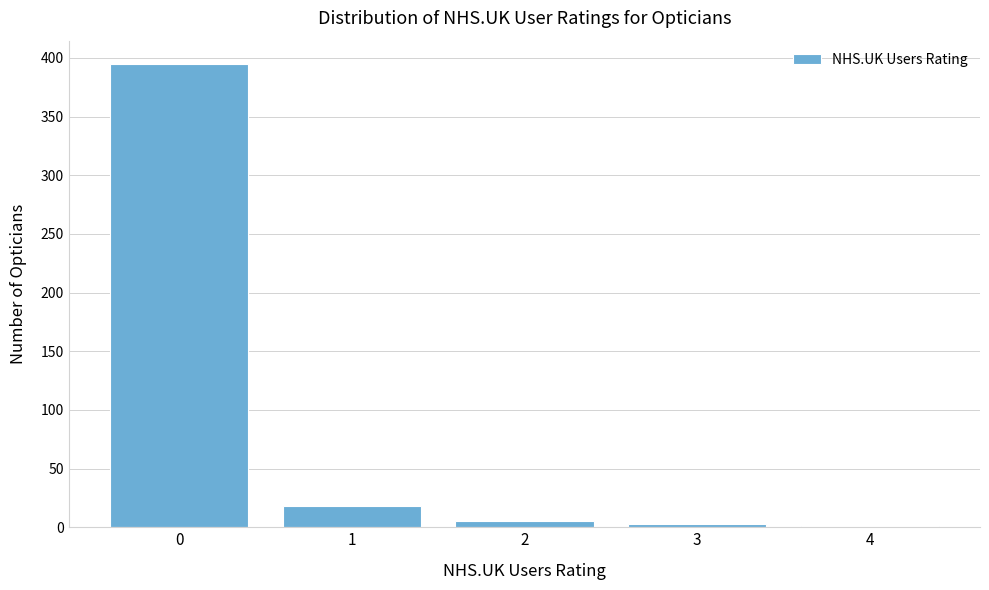

Reading left to right, transcribe all the data shown in this chart.

0=395	1=18	2=5	3=3	4=1